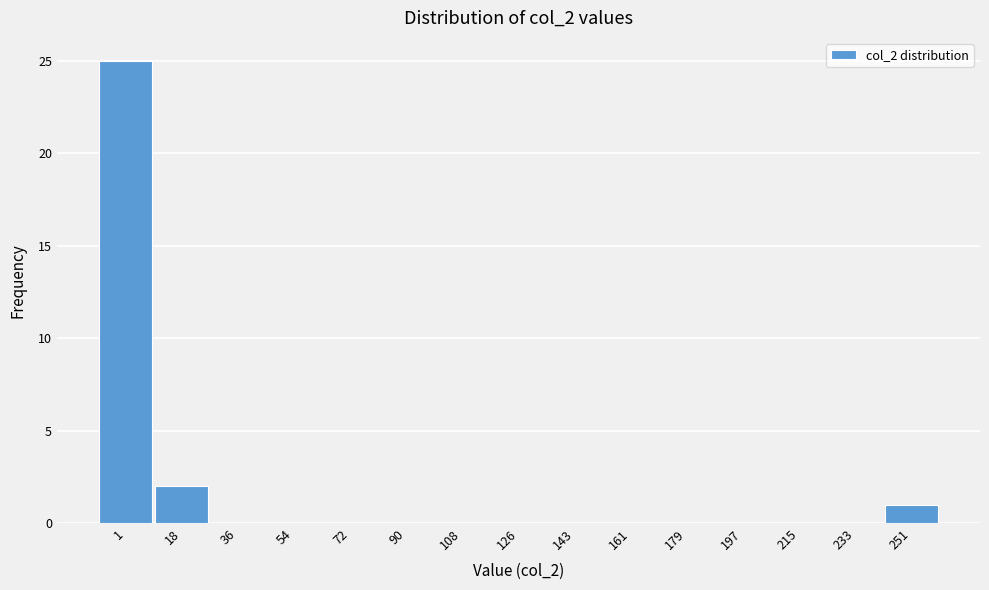

Reading left to right, transcribe all the data shown in this chart.

1=25	18=2	36=0	54=0	72=0	90=0	108=0	126=0	143=0	161=0	179=0	197=0	215=0	233=0	251=1